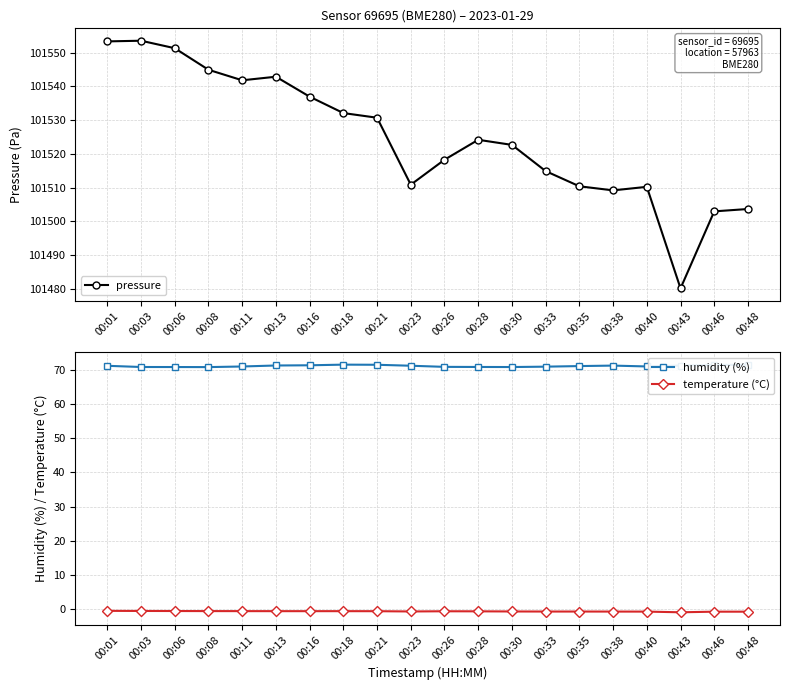

True or false: humidity (%) and pressure intersect in this chart.

False